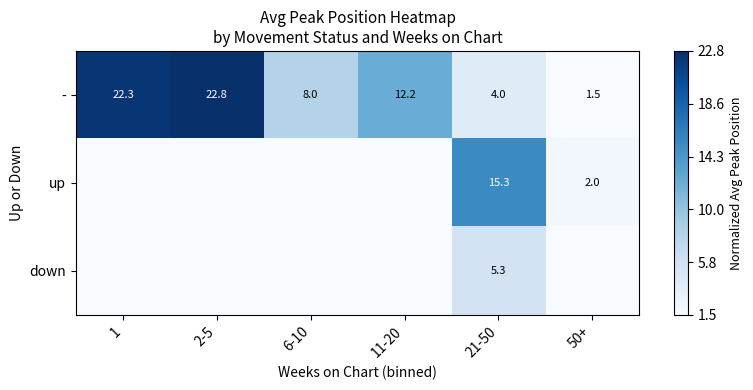

Is it true that up equals 15.3 at 21-50?

True